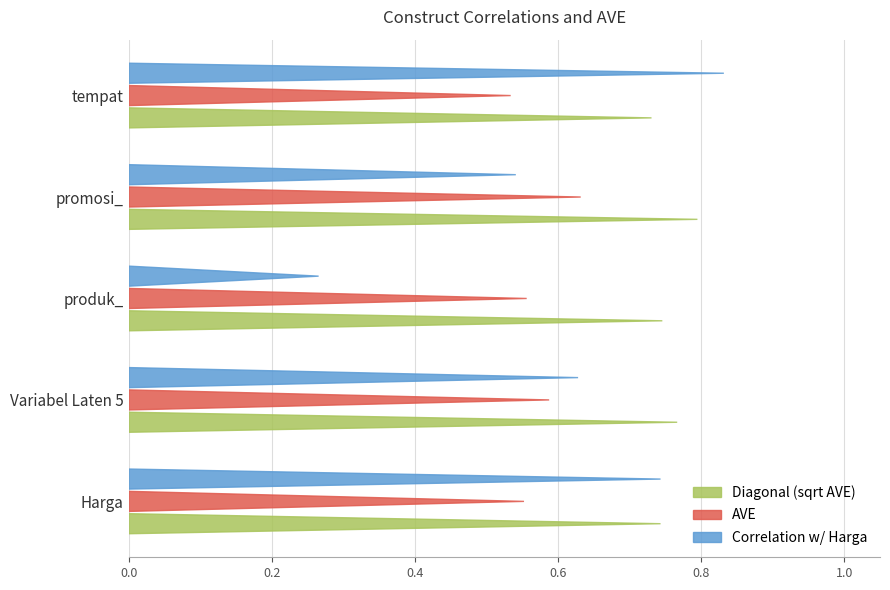

What is the label of the 2nd bar from the right?

promosi_